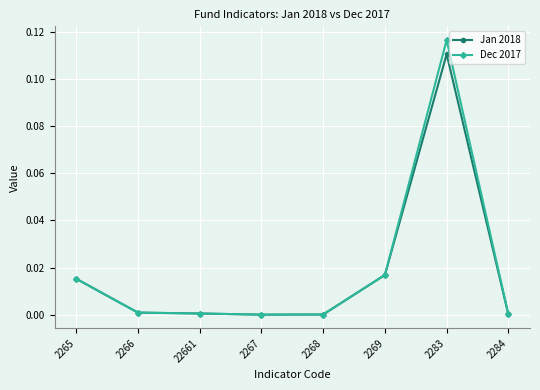

Rank the series by their maximum value, from highest to lowest.

Dec 2017, Jan 2018